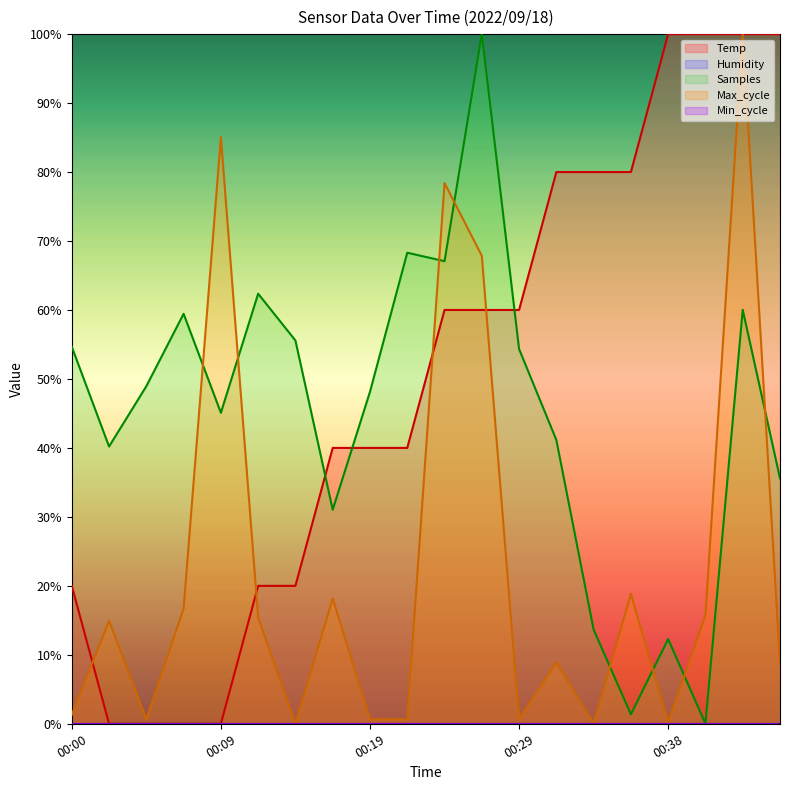

Does the chart display data point markers on the line(s)?

No